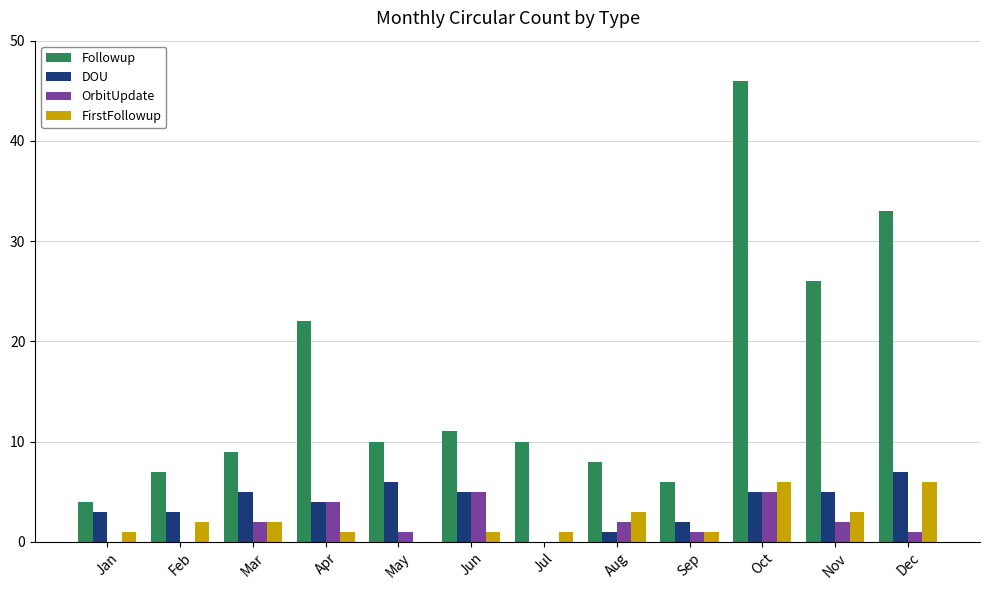

Between Mar and Oct, which series saw the biggest shift?

Followup